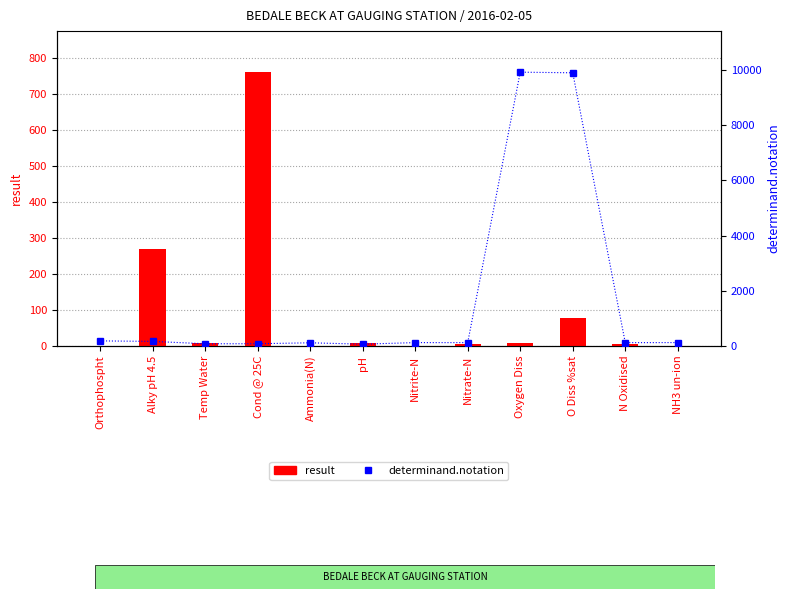

What is the spread (max minus min) of values at N Oxidised?

109.8